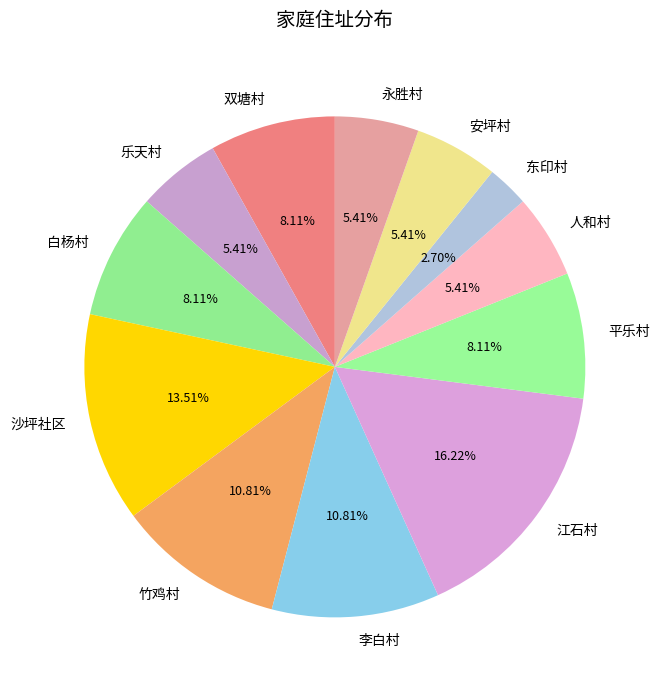

Which category has the smallest portion of the pie?

东印村